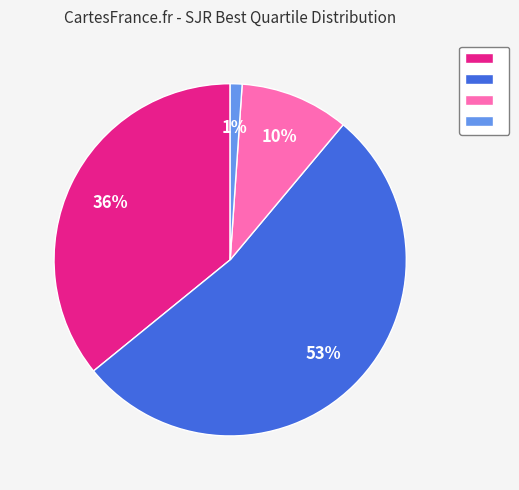

To the nearest percent, what is the average slice percentage?

25%